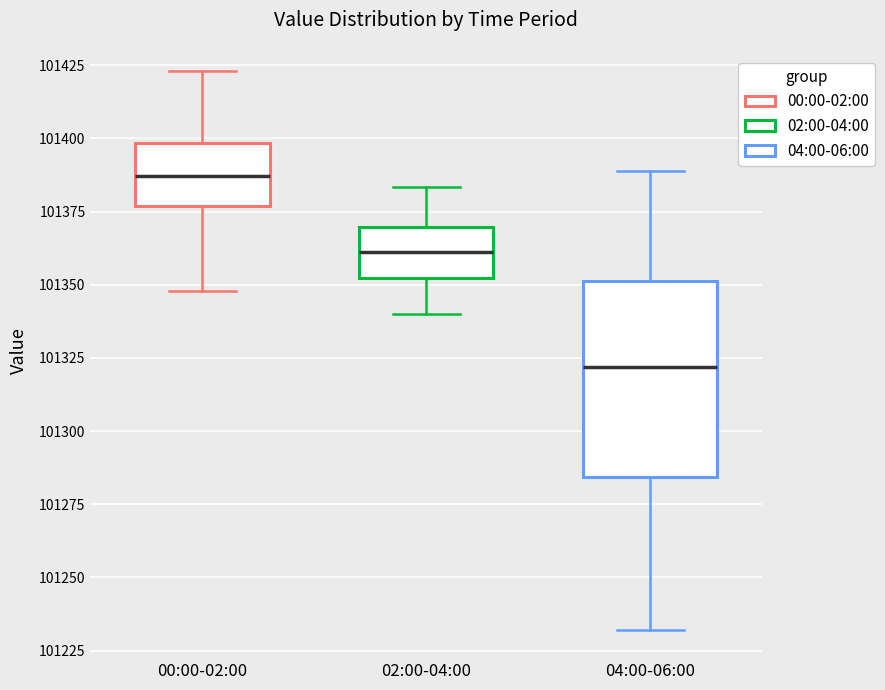

Reading left to right, read every box against the y-axis: the position of its median line, the range the box covers, and the ends of its whiskers. The values are not printed on the chart, so give them approximately, as read against the axis.

00:00-02:00: median 101385, box 101375 to 101400, whiskers 101350 to 101425
02:00-04:00: median 101360, box 101350 to 101370, whiskers 101340 to 101385
04:00-06:00: median 101320, box 101285 to 101350, whiskers 101230 to 101390